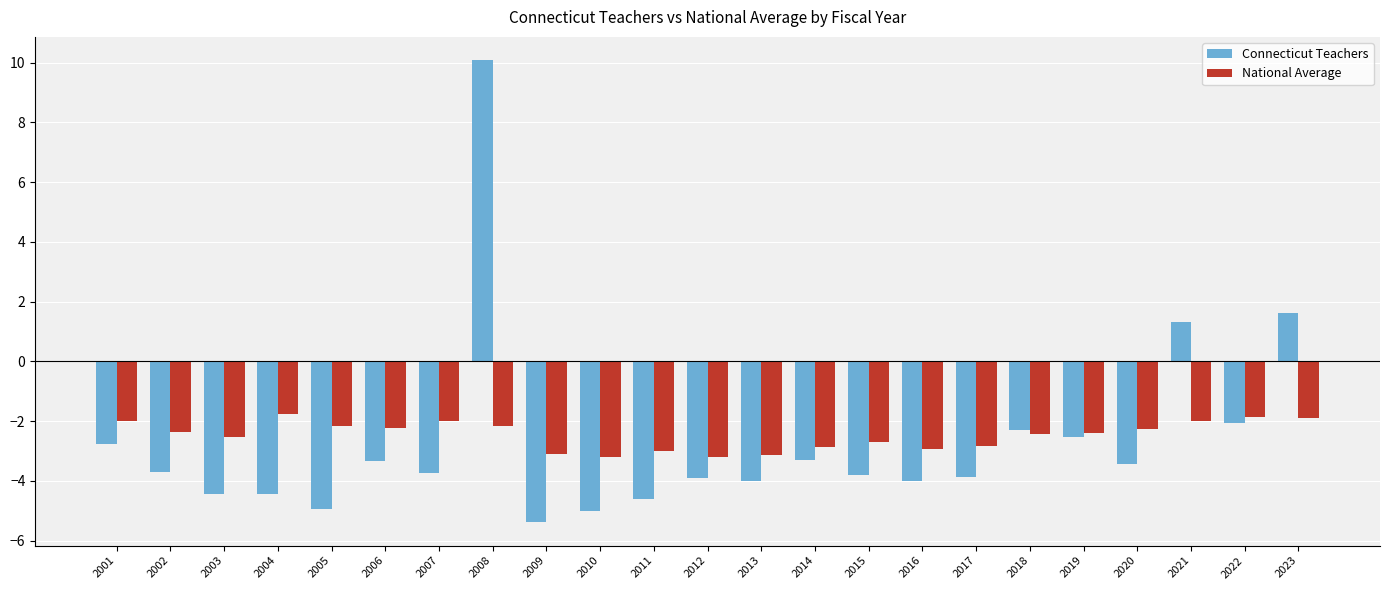

Count the number of categories in the chart.

23